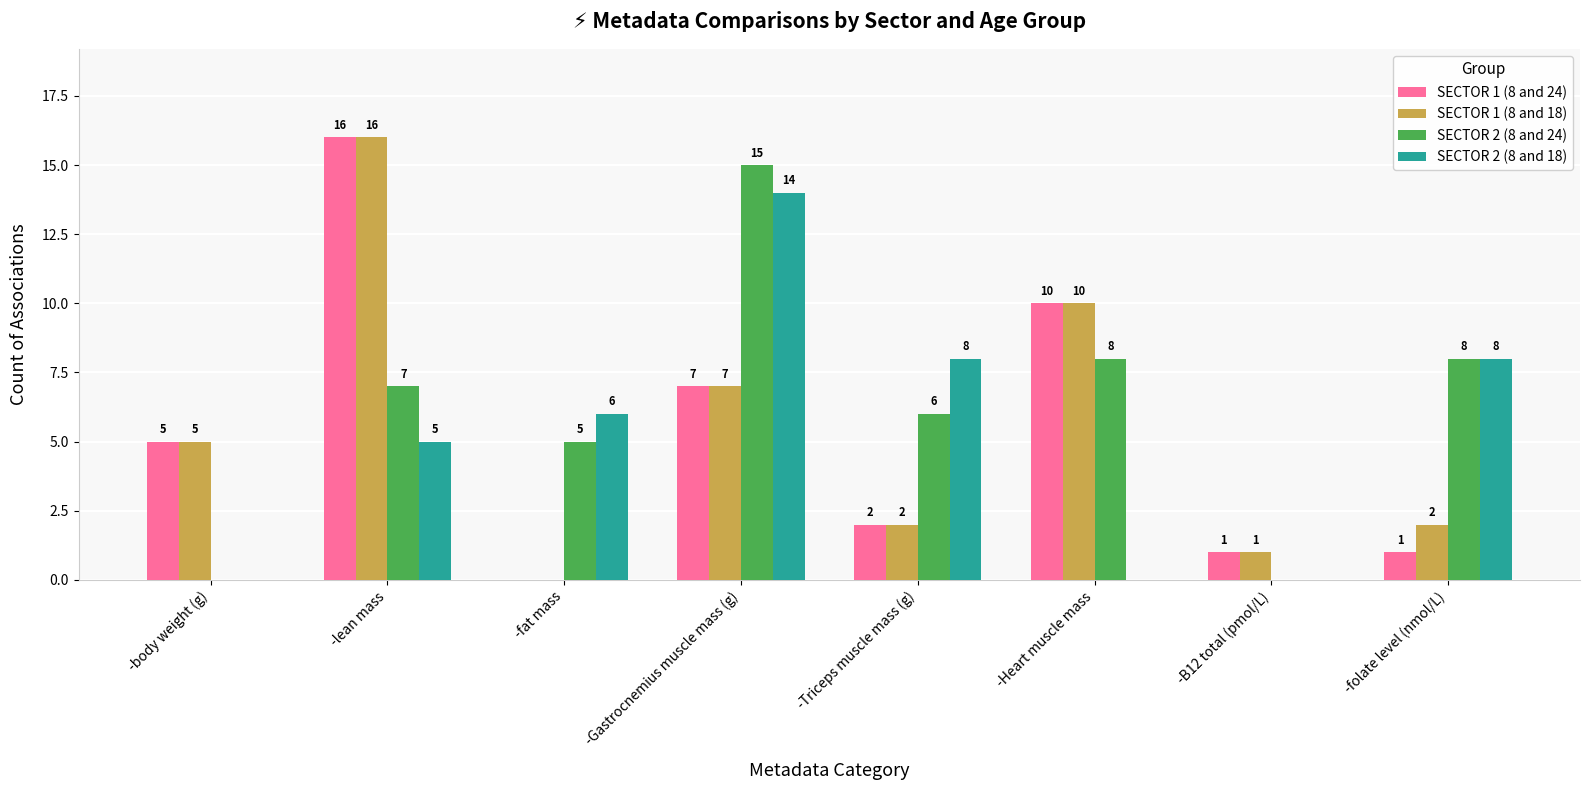

Is the value of SECTOR 2 (8 and 18) at -Triceps muscle mass (g) greater than the value of SECTOR 2 (8 and 24) at -body weight (g)?

Yes